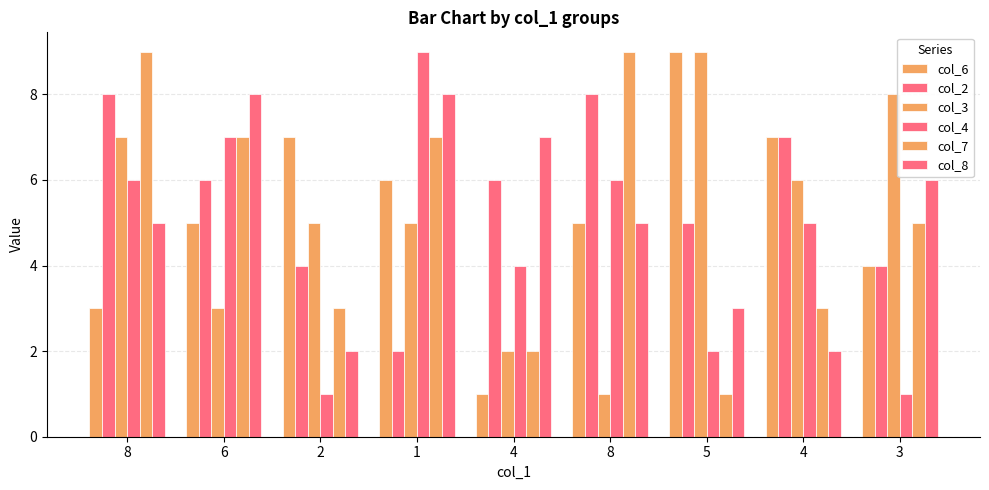

What is the difference between the maximum and minimum values in the col_7 series?

8